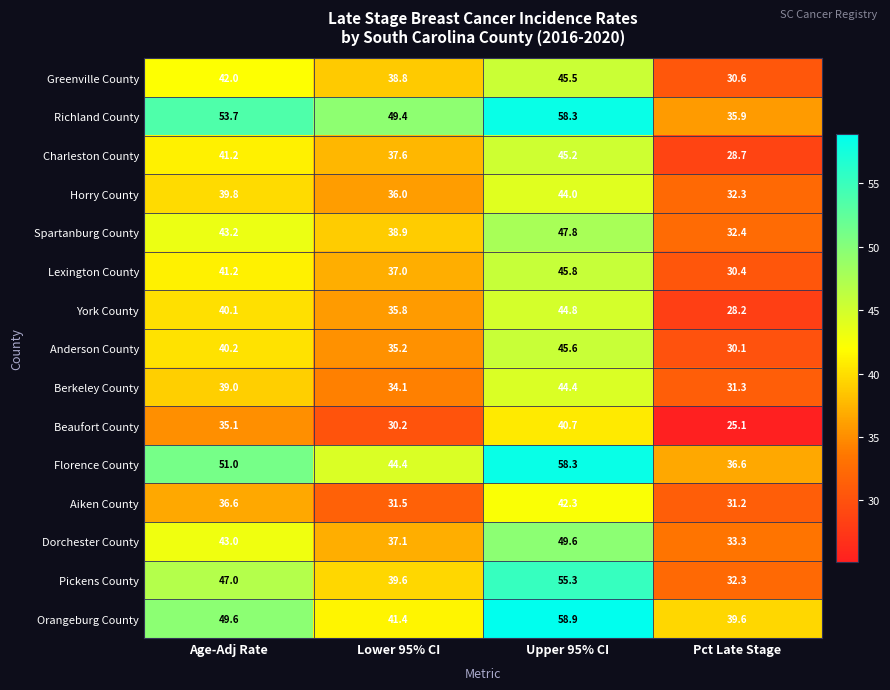

How many distinct data groups are displayed?

15